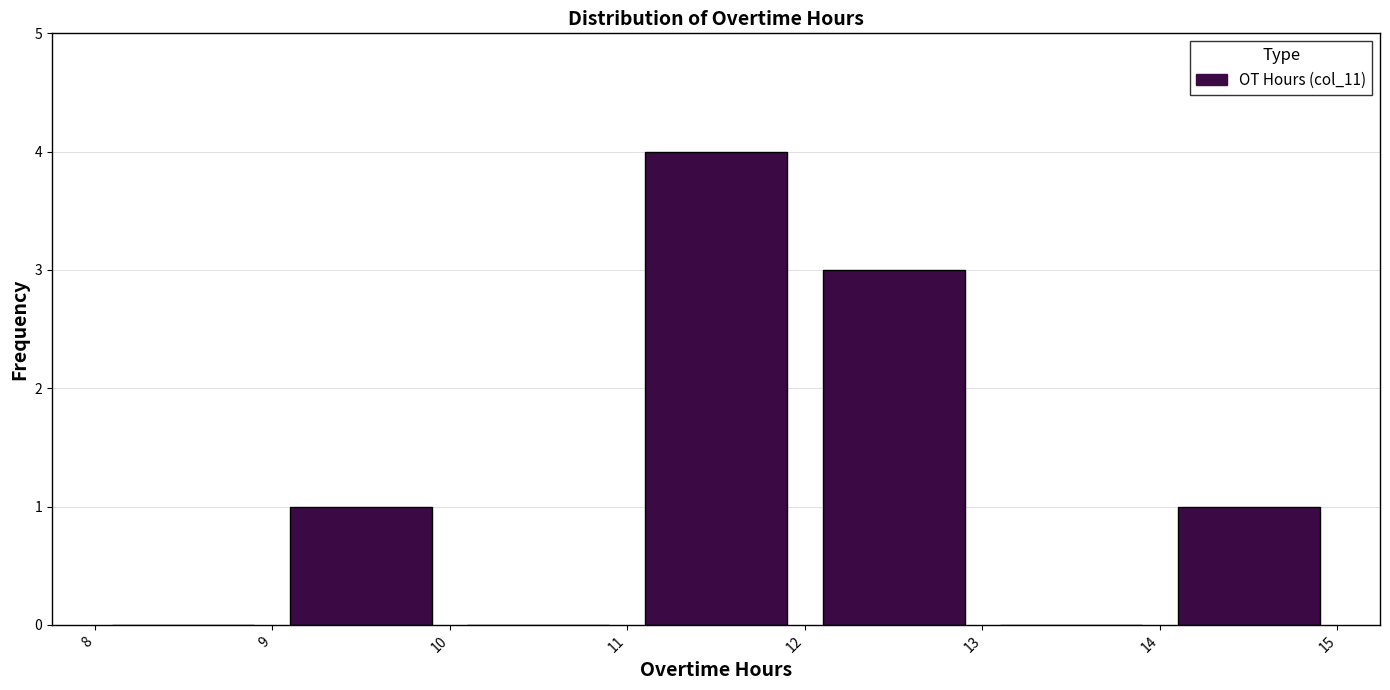

How tall is the bar that spans 14 to 15 on the x-axis? The values are not printed on the chart, so give them approximately, as read against the axis.

1